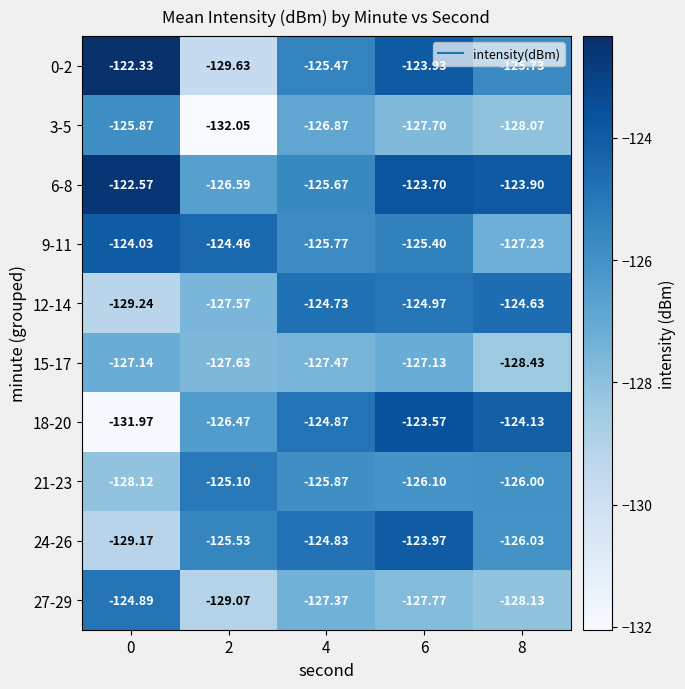

Is the value of 18-20 at 2 greater than the value of 12-14 at 8?

No